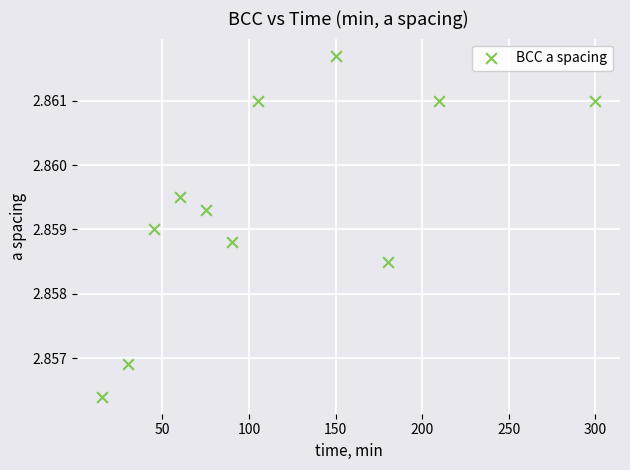

What is the average X value?

114.5